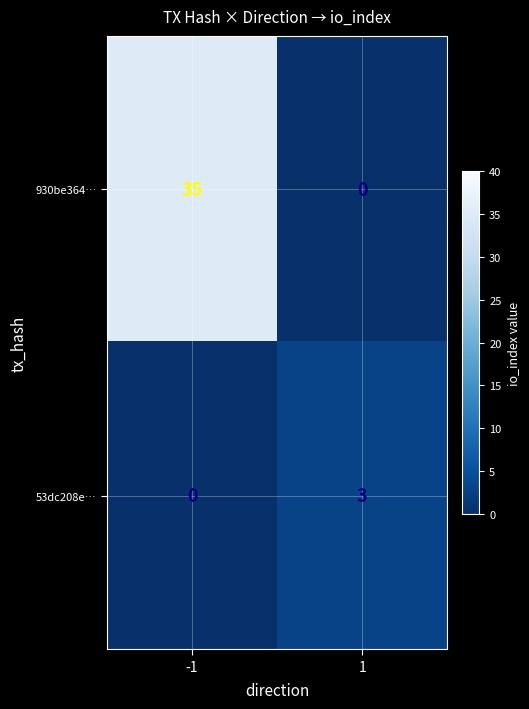

Reading left to right, list all the values displayed in this chart.

930be364…: 35	0
53dc208e…: 0	3